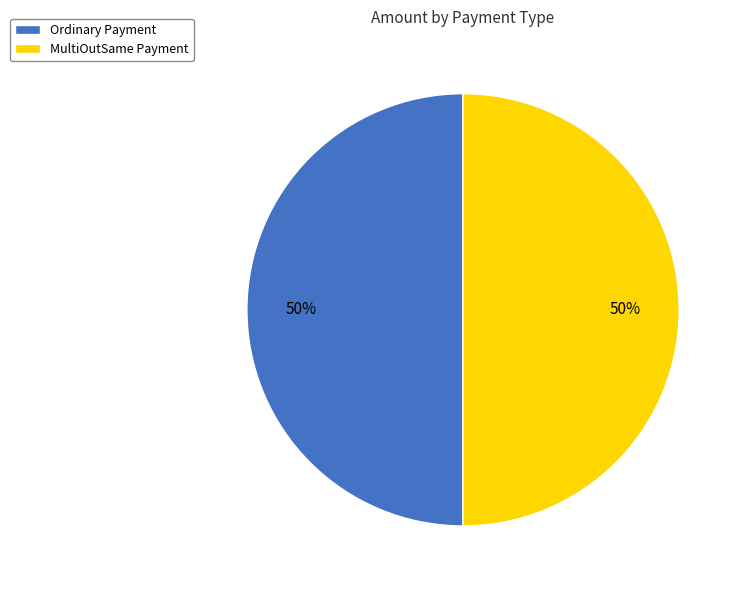

To the nearest percent, what percentage of the pie is Ordinary Payment?

50%